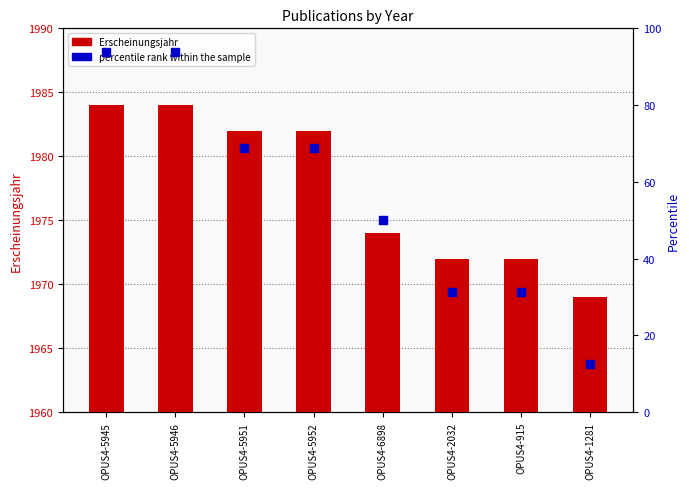

Is the value of percentile rank within the sample at OPUS4-2032 greater than the value of Erscheinungsjahr at OPUS4-5945?

No